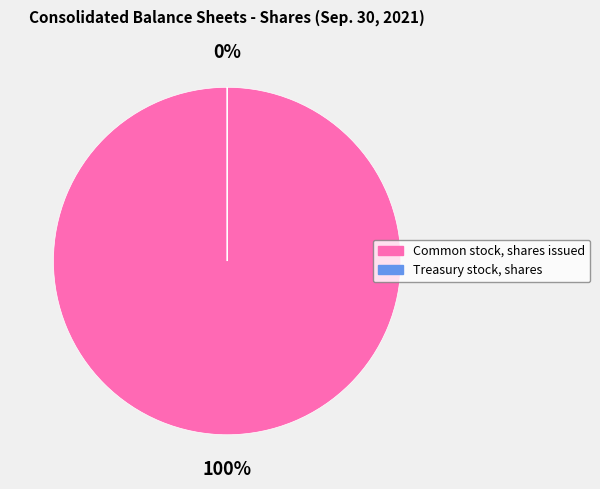

Do Treasury stock, shares and Common stock, shares issued together represent more than half of the pie?

Yes